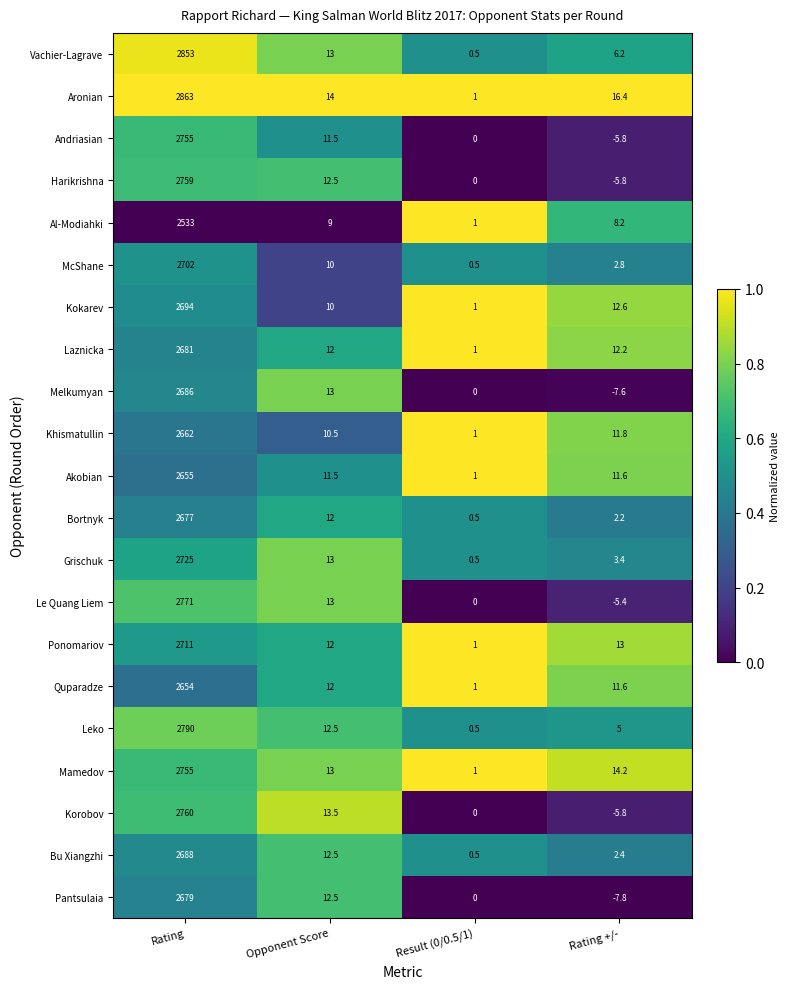

Where is McShane nearest to the value 1351?

Opponent Score